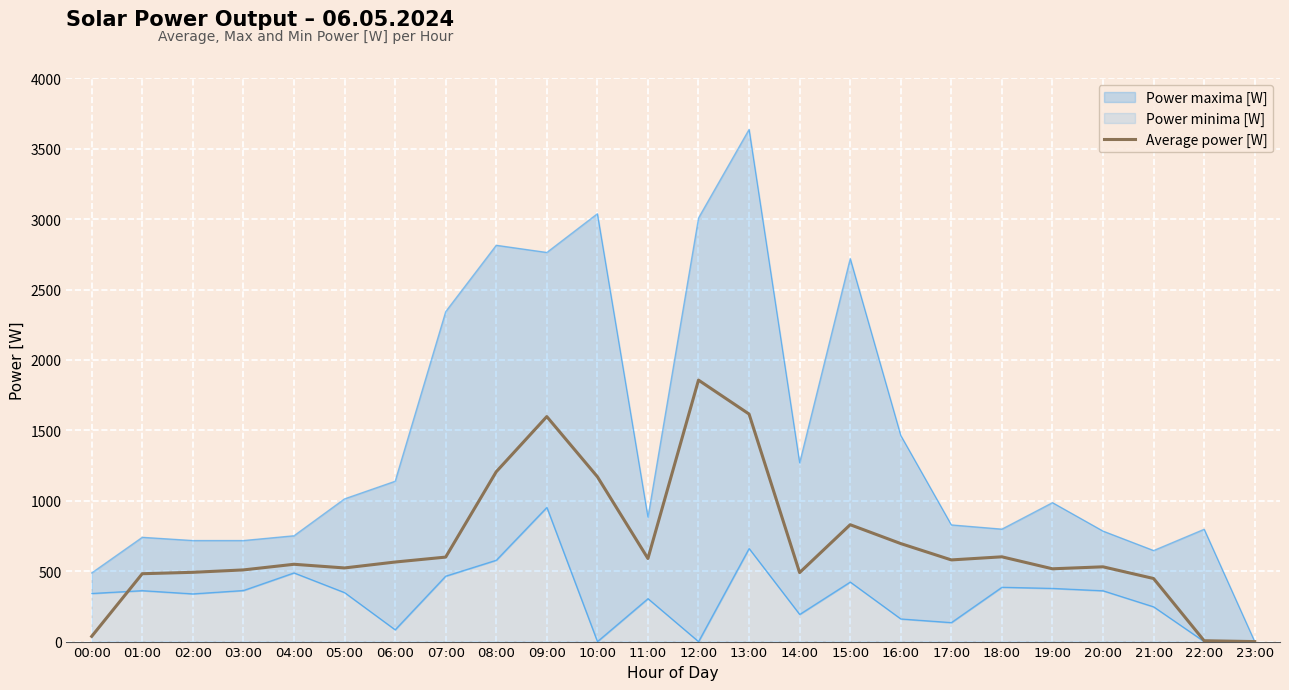

Where does the data first go above 565?

07:00